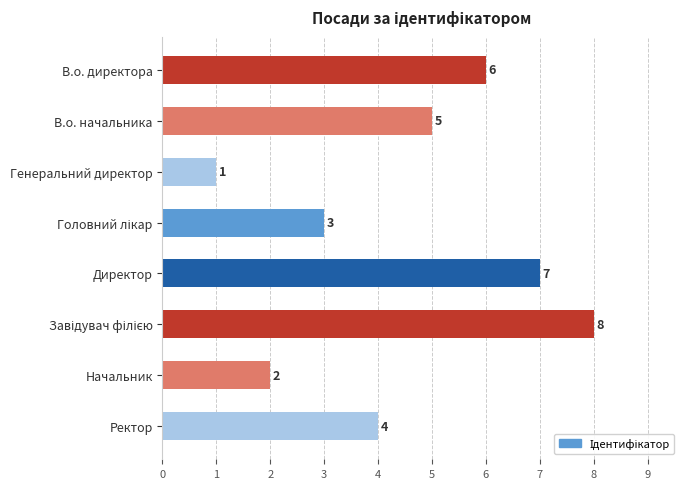

Reading top to bottom, what are all the values shown in this chart?

6	5	1	3	7	8	2	4